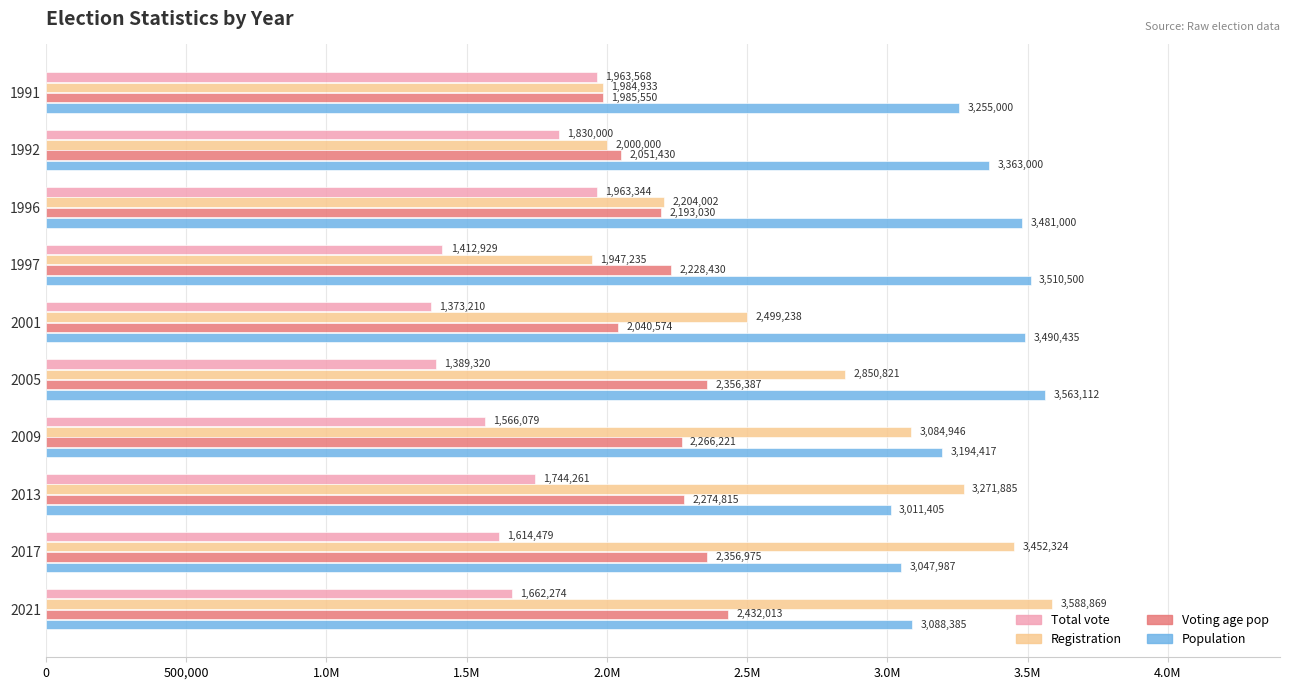

What are all the series names shown in the legend?

Total vote, Registration, Voting age pop, Population